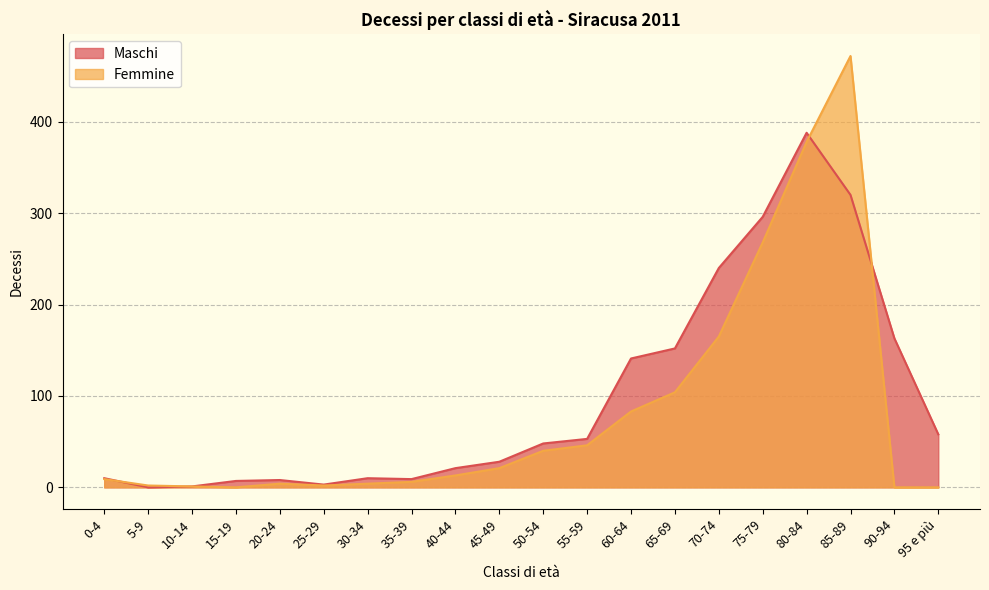

Is it true that Femmine equals 6 at 35-39?

True